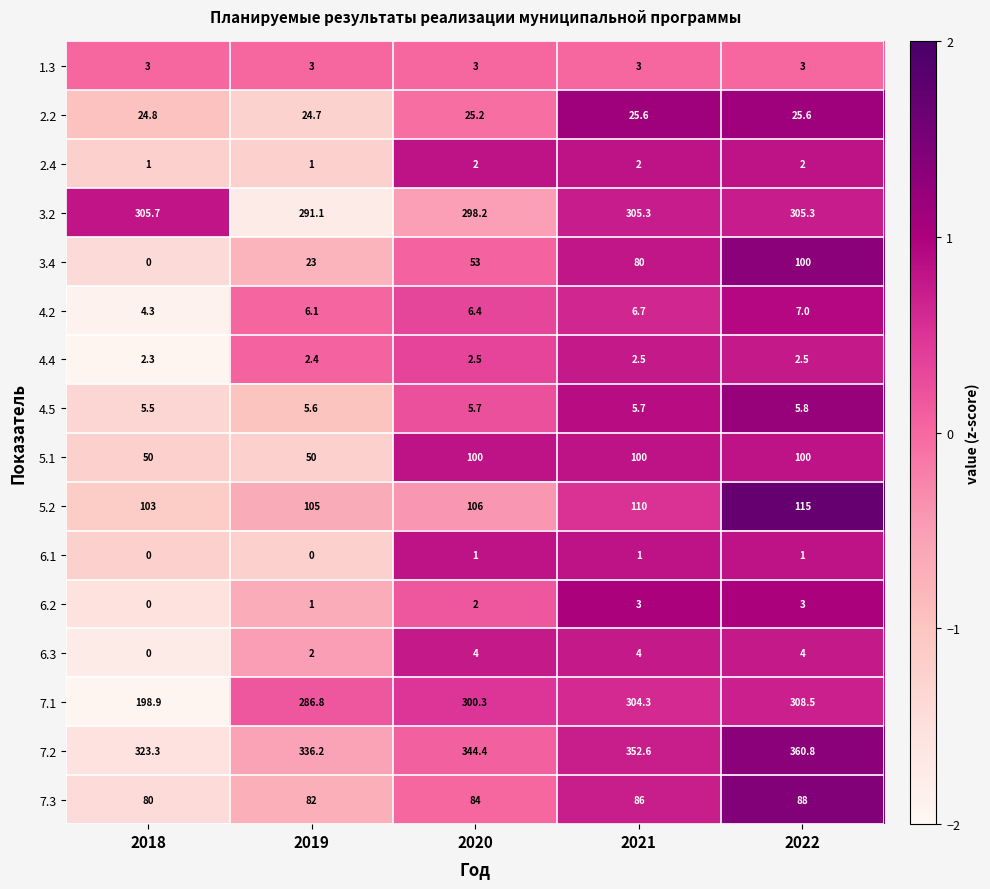

What is the spread (max minus min) of values at 2020?

343.4